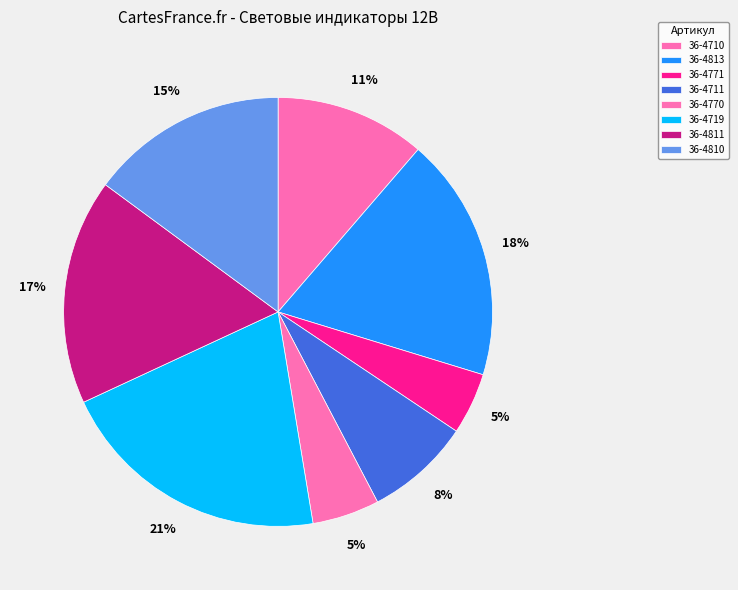

Combined, do 36-4813 and 36-4719 account for over 50%?

No